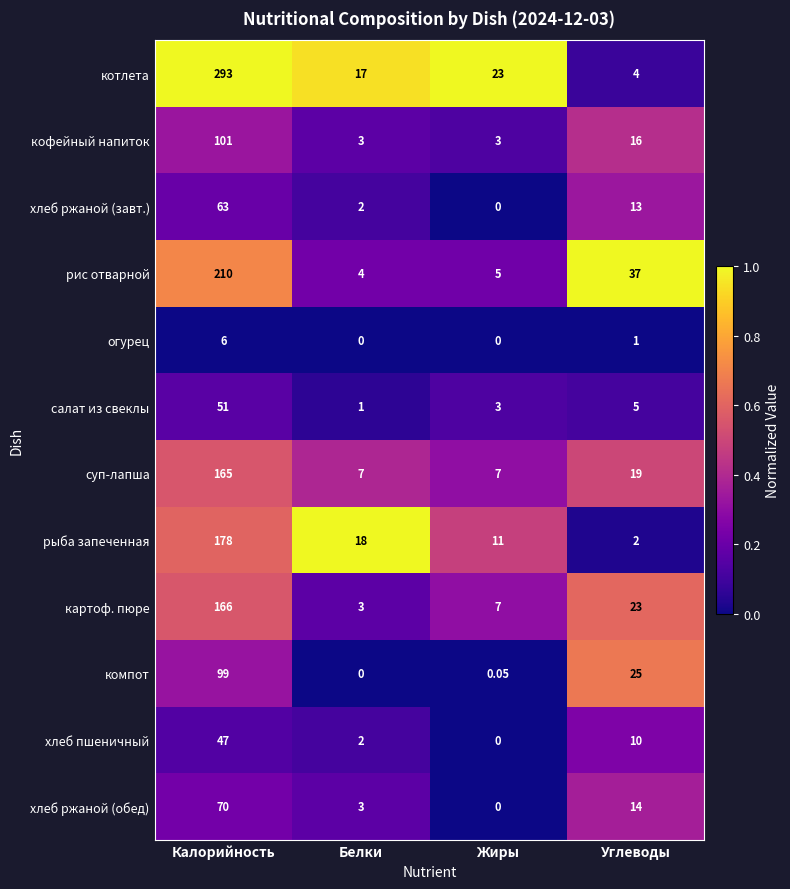

Which label corresponds to the largest value in the chart?

Калорийность